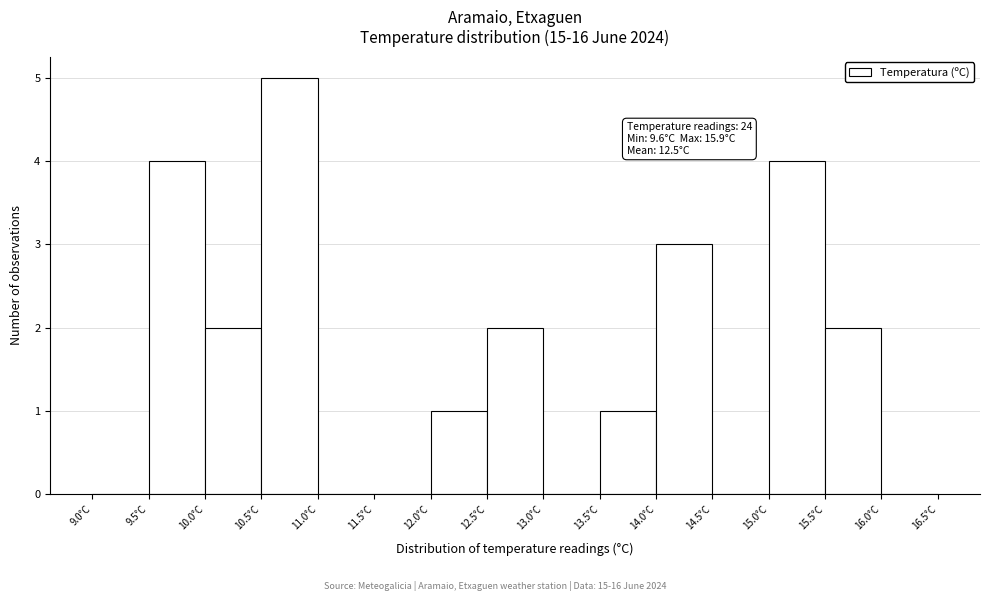

Which range on the x-axis has the tallest bar?

10.5 to 11.0